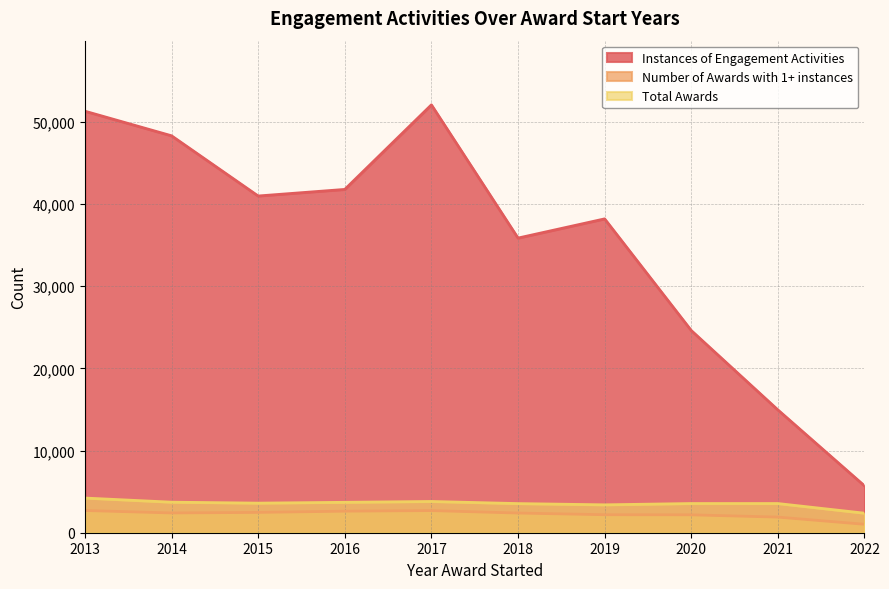

Which category has the lowest value in the Number of Awards with 1+ instances series?

2022